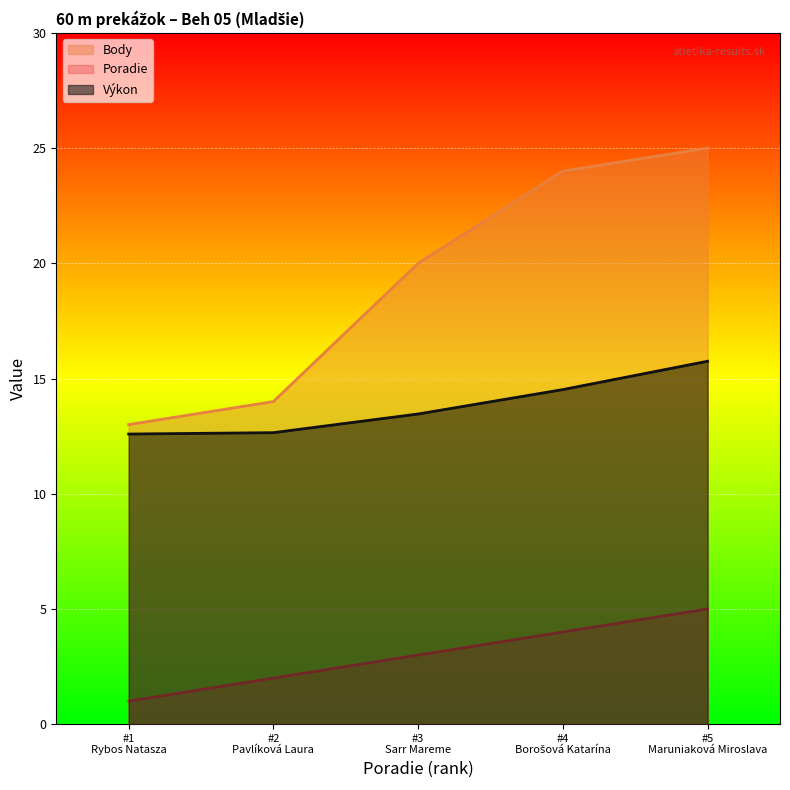

What is the total value across all series at 12?

36.5